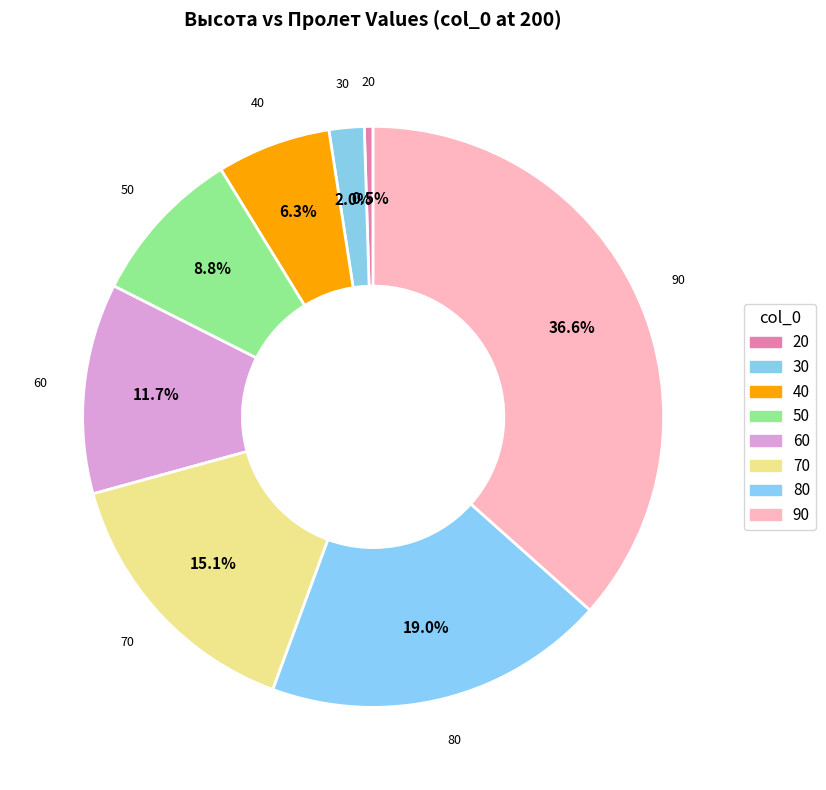

Count the number of slices in the pie.

8